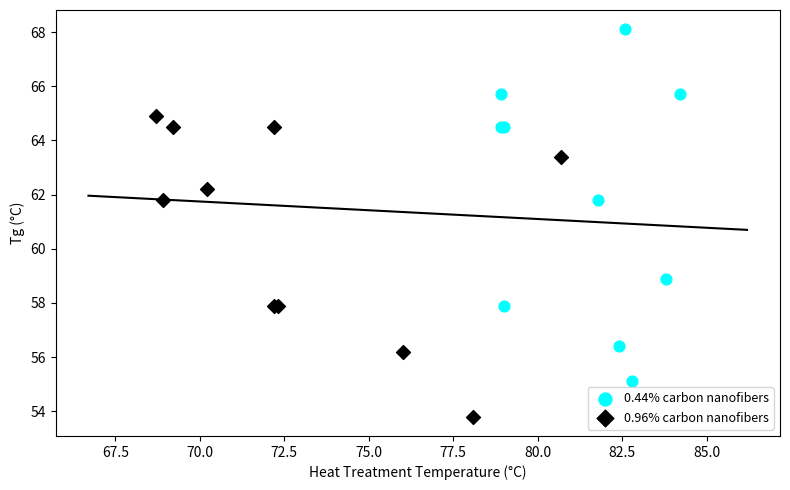

Which series reaches the maximum Y coordinate?

0.44% carbon nanofibers